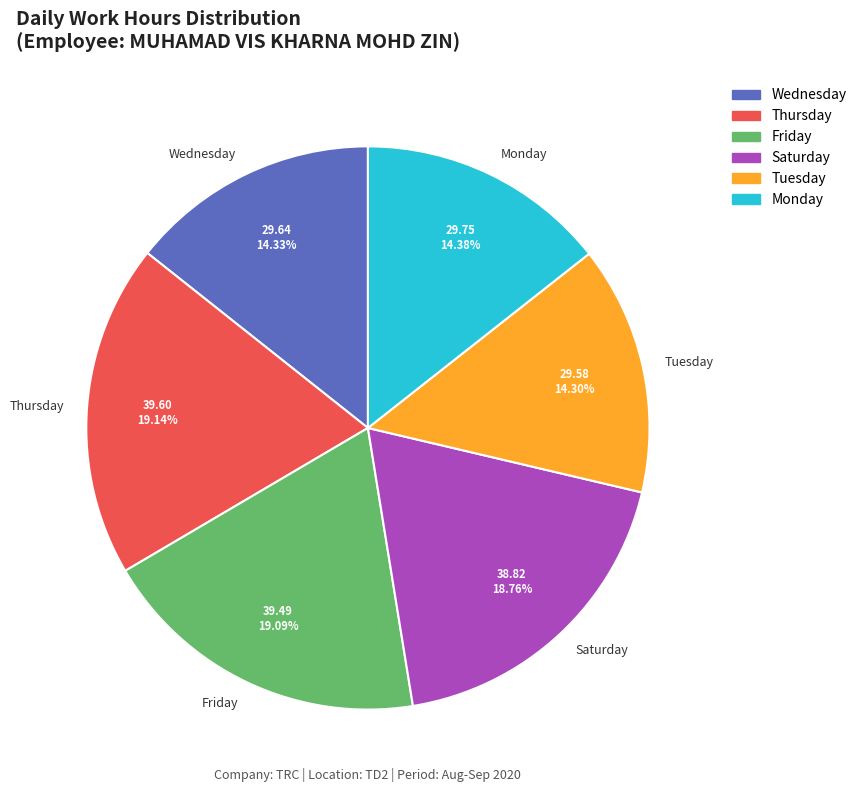

Is the sum of Monday and Friday greater than half?

No